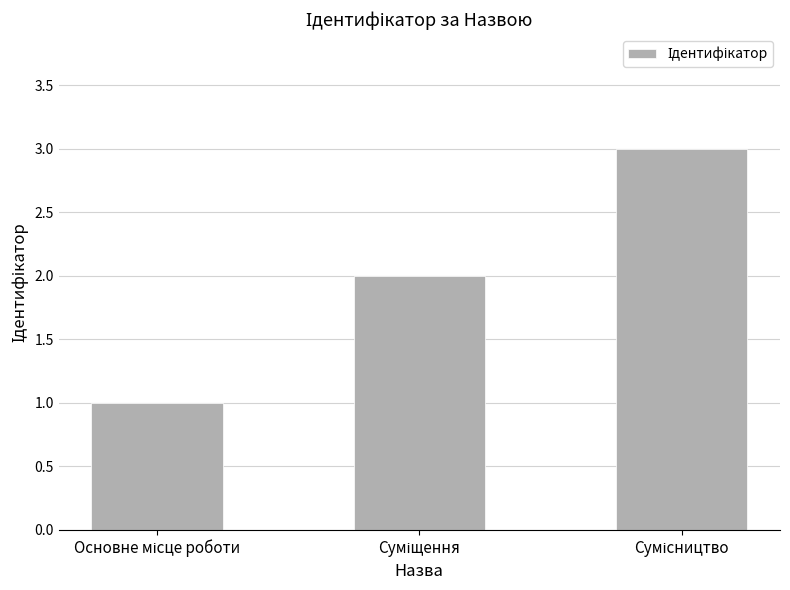

What is the sum of all values?

6